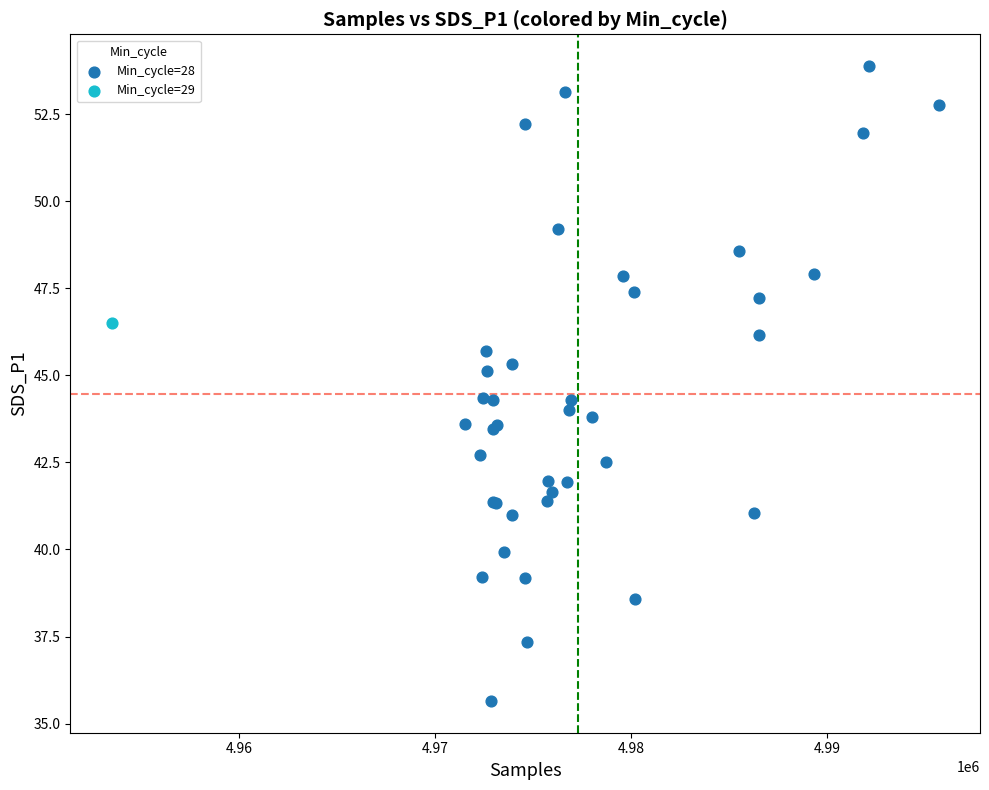

What are all the series names shown in the legend?

Min_cycle=28, Min_cycle=29